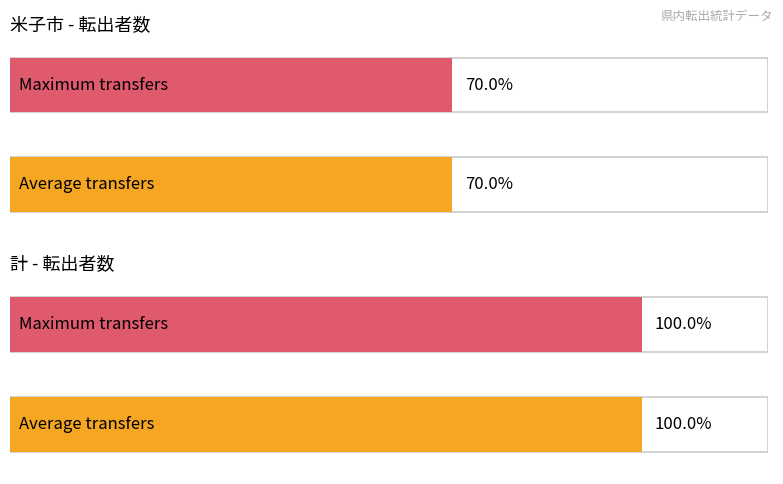

Is it true that 大山町 equals 4 at 計(total)?

False